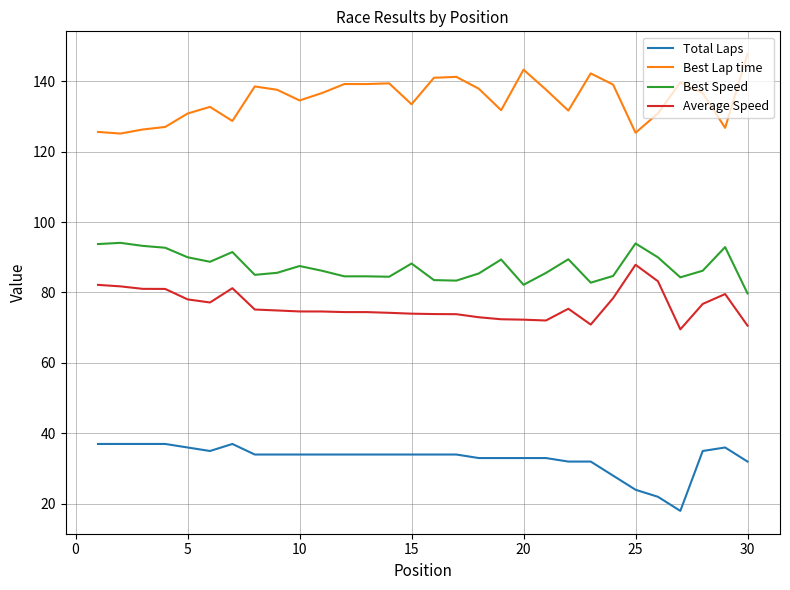

Rank the series by their maximum value, from highest to lowest.

Best Lap time, Best Speed, Average Speed, Total Laps